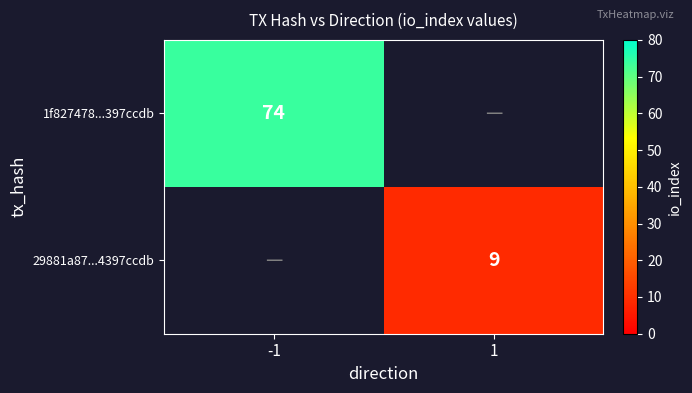

The value of 1f827478...397ccdb at -1 is 74. True or false?

True